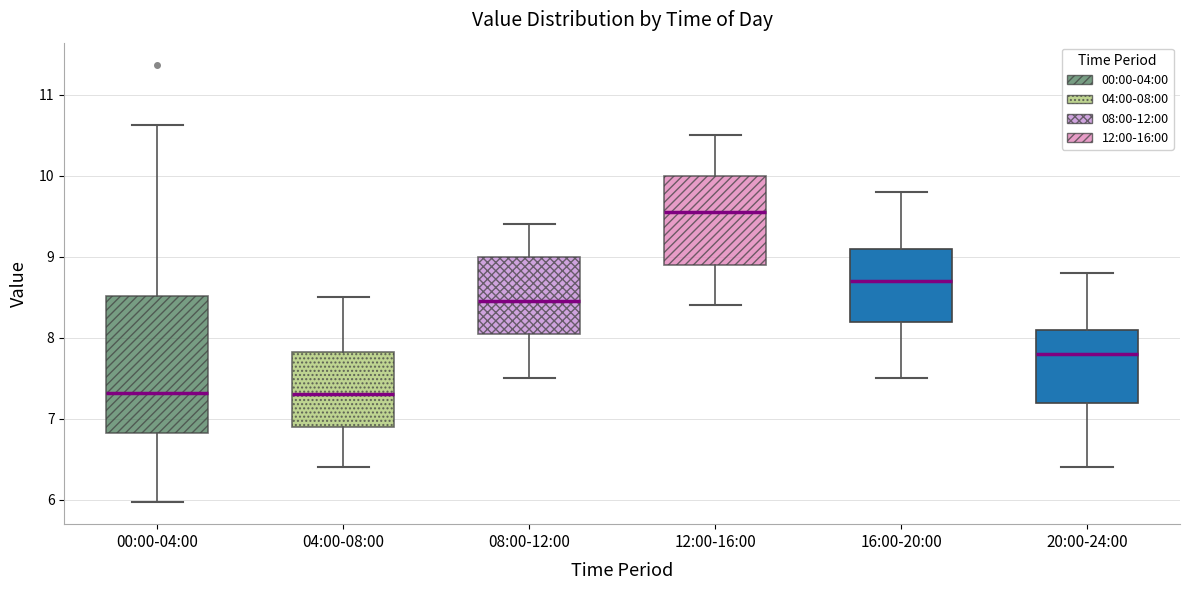

Reading left to right, transcribe this box plot: for each box, give where its median line is, the range the box spans, and where its two whiskers end, as read against the y-axis. The values are not printed on the chart, so give them approximately, as read against the axis.

00:00-04:00: median 7.3, box 6.8 to 8.5, whiskers 6.0 to 10.6
04:00-08:00: median 7.3, box 6.9 to 7.8, whiskers 6.4 to 8.5
08:00-12:00: median 8.5, box 8.1 to 9.0, whiskers 7.5 to 9.4
12:00-16:00: median 9.6, box 8.9 to 10.0, whiskers 8.4 to 10.5
16:00-20:00: median 8.7, box 8.2 to 9.1, whiskers 7.5 to 9.8
20:00-24:00: median 7.8, box 7.2 to 8.1, whiskers 6.4 to 8.8